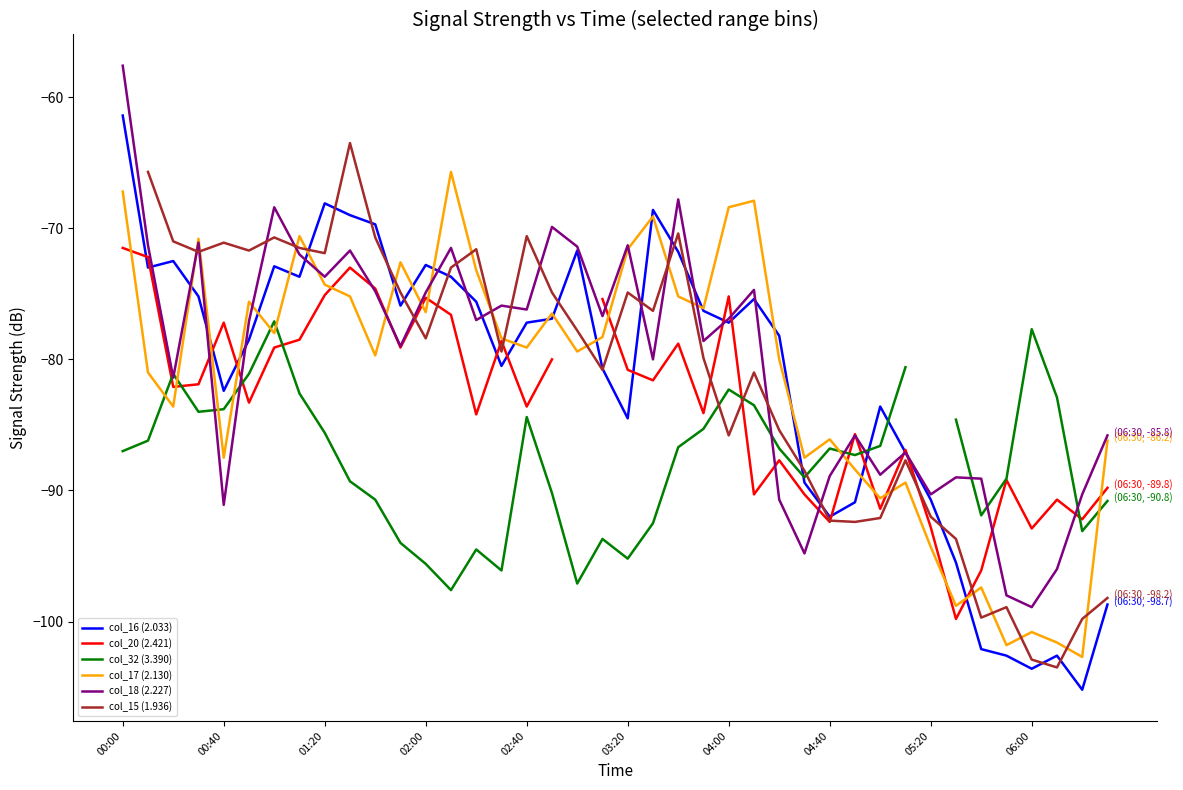

True or false: col_15 (1.936) has more than 2 points higher than both neighbors.

True